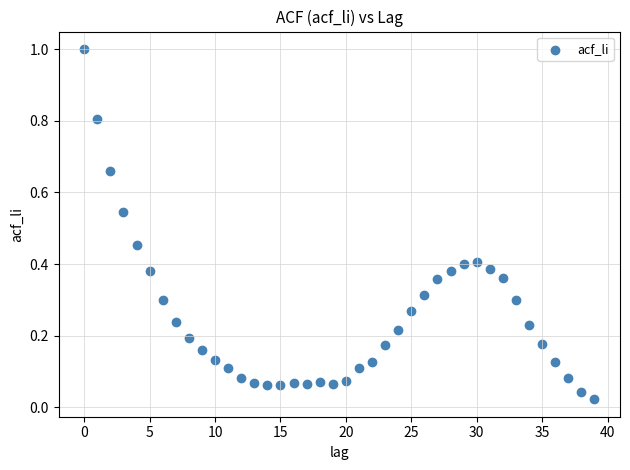

What is the range of Y values (max minus min)?

1.0